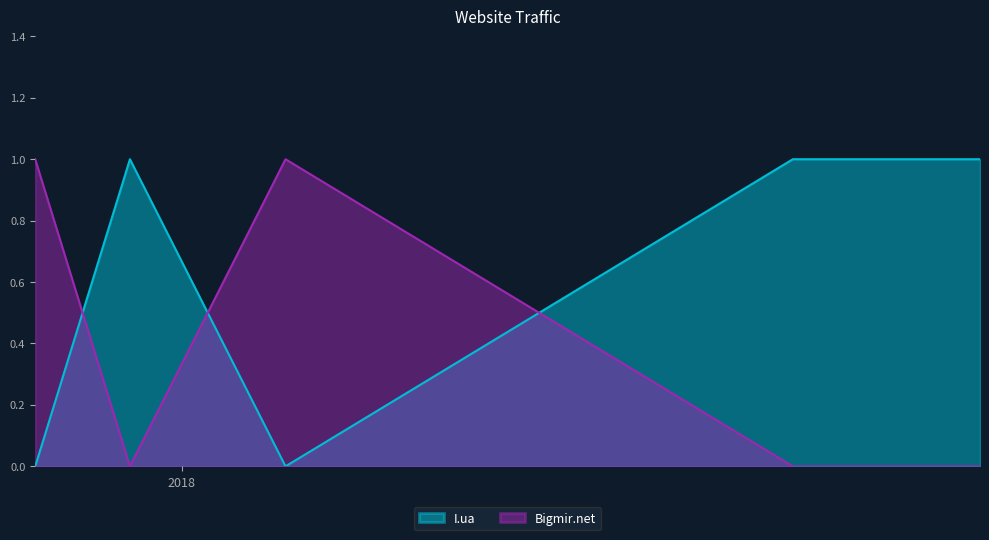

What is the approximate value of Bigmir.net at 2017-10-28?

1